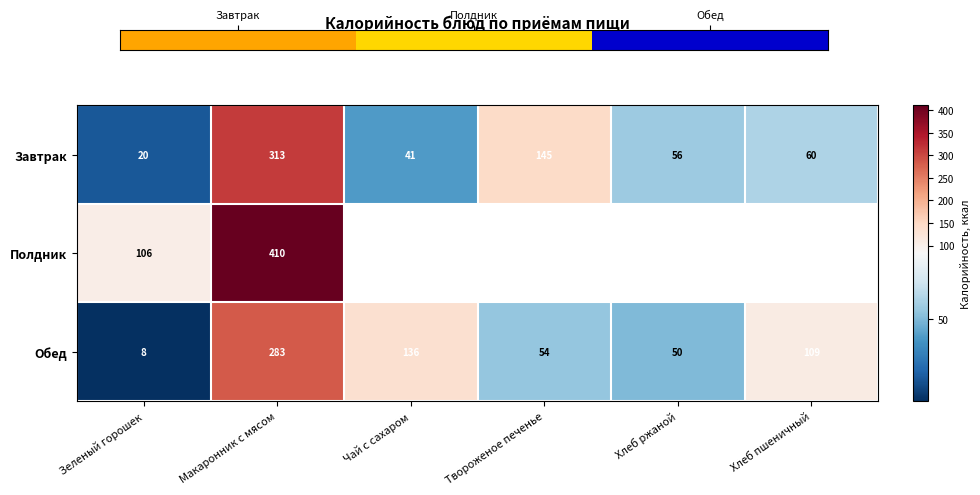

What is the lowest value of the Обед series?

8